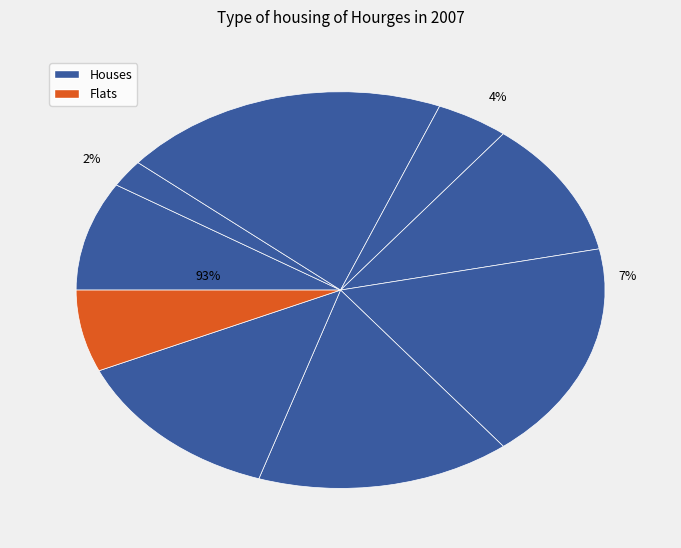

How many slices are in this pie chart?

9